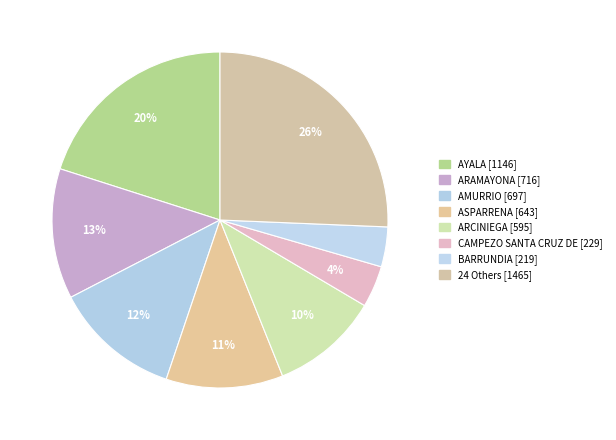

How many segments does this pie chart have?

8